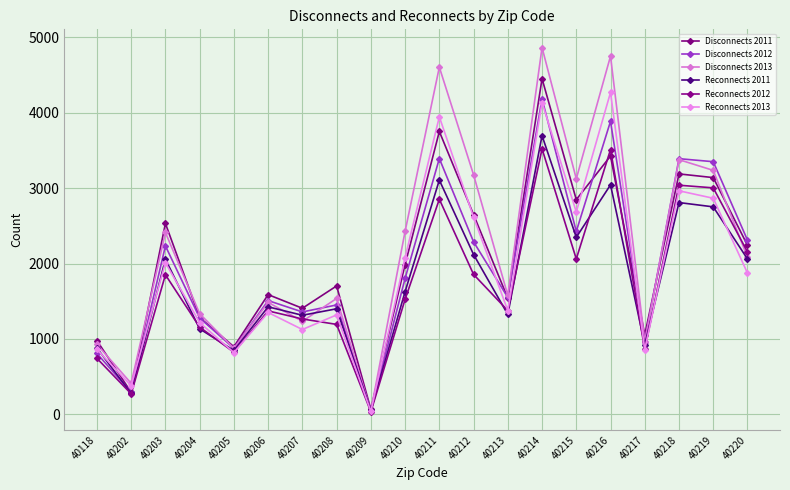

Does the chart have visible grid lines?

Yes